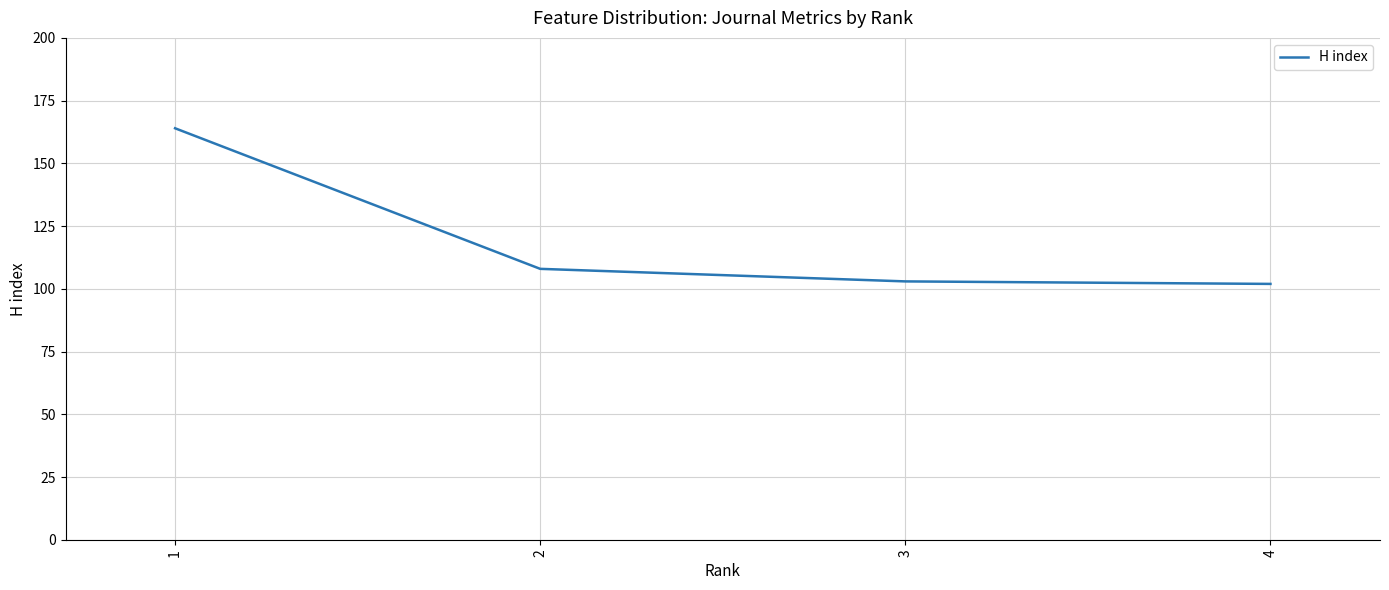

What is the change in value from 2 to 4?

-6